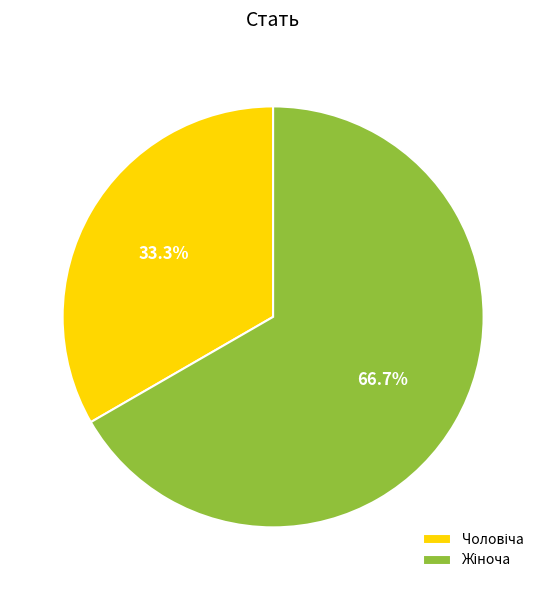

Is there a majority slice in this chart?

Yes